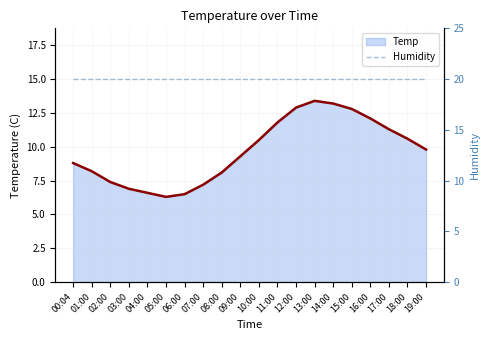

At 12:00, list the series in order from largest to smallest.

Humidity, Temp line